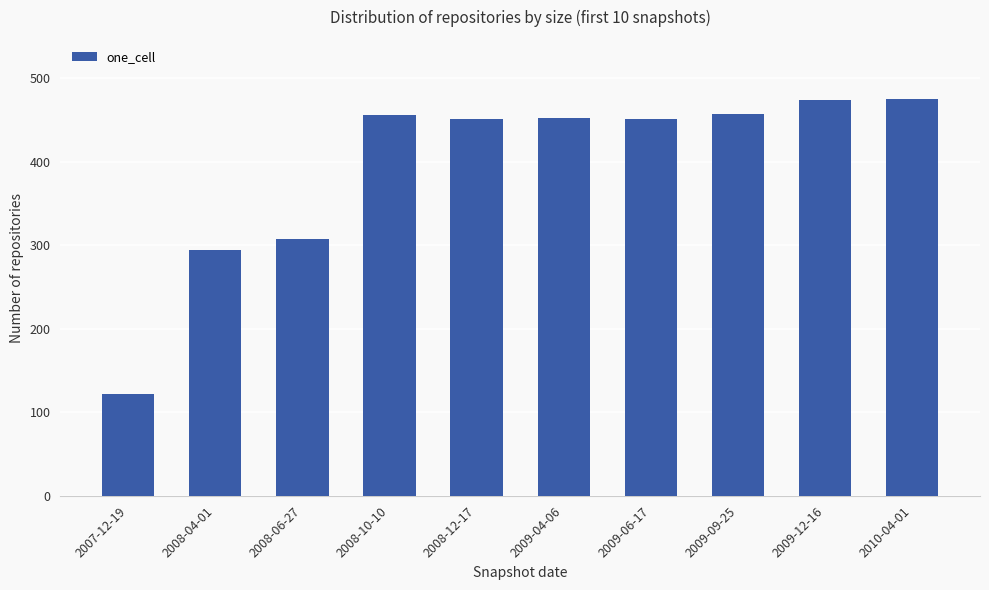

What is the minimum value shown in the chart?

122